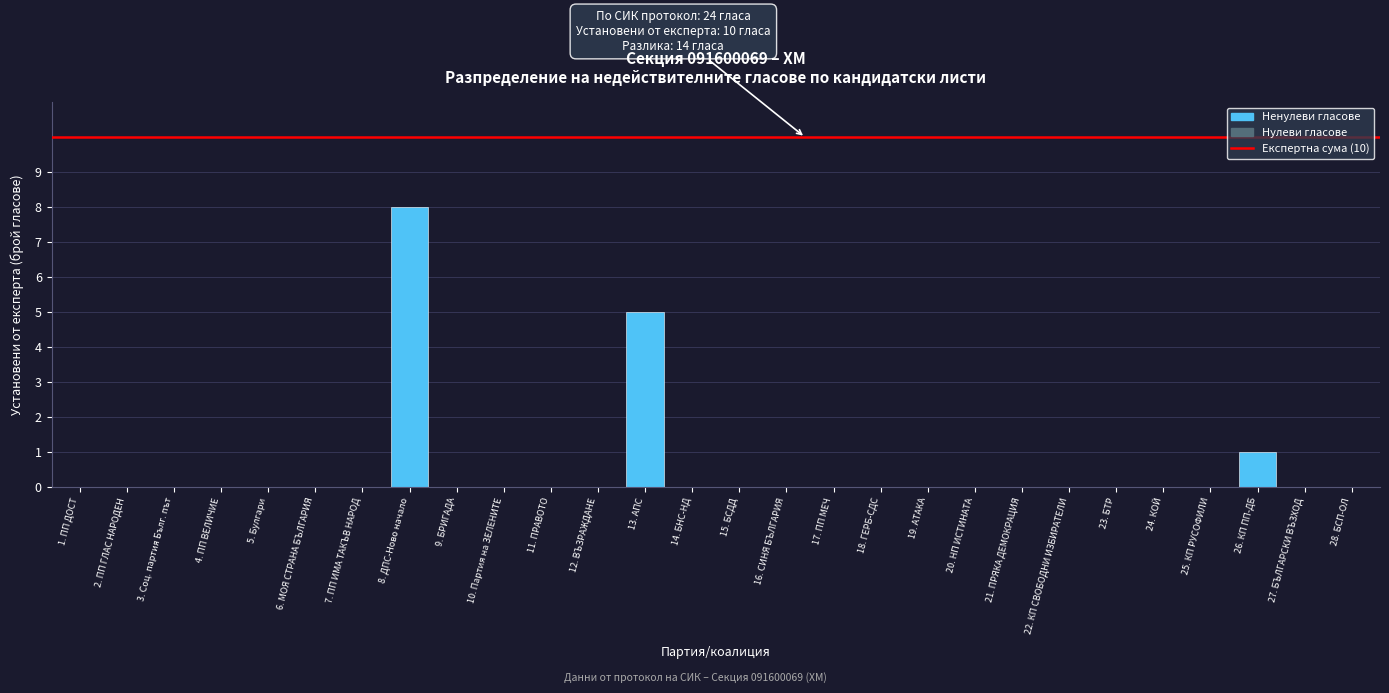

Reading right to left, extract all data points from this chart.

28. БСП-ОЛ=0	27. БЪЛГАРСКИ ВЪЗХОД=0	26. КП ПП-ДБ=1	25. КП РУСОФИЛИ=0	24. КОЙ=0	23. БТР=0	22. КП СВОБОДНИ ИЗБИРАТЕЛИ=0	21. ПРЯКА ДЕМОКРАЦИЯ=0	20. НП ИСТИНАТА=0	19. АТАКА=0	18. ГЕРБ-СДС=0	17. ПП МЕЧ=0	16. СИНЯ БЪЛГАРИЯ=0	15. БСДД=0	14. БНС-НД=0	13. АПС=5	12. ВЪЗРАЖДАНЕ=0	11. ПРАВОТО=0	10. Партия на ЗЕЛЕНИТЕ=0	9. БРИГАДА=0	8. ДПС-Ново начало=8	7. ПП ИМА ТАКЪВ НАРОД=0	6. МОЯ СТРАНА БЪЛГАРИЯ=0	5. Булгари=0	4. ПП ВЕЛИЧИЕ=0	3. Соц. партия Бълг. път=0	2. ПП ГЛАС НАРОДЕН=0	1. ПП ДОСТ=0